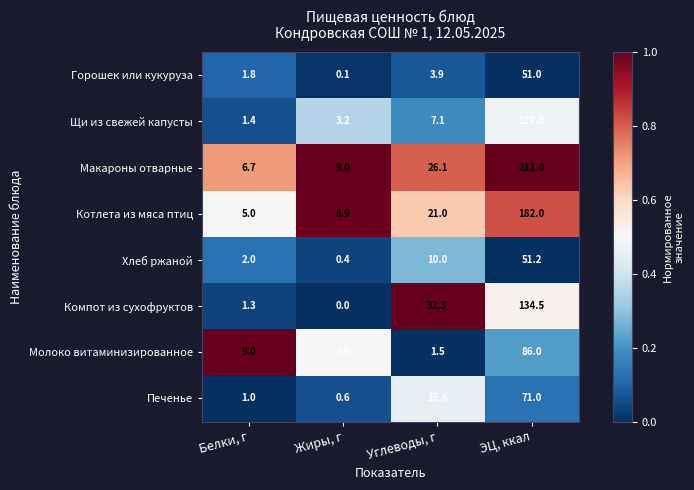

At ЭЦ, ккал, list the series in order from smallest to largest.

Горошек или кукуруза, Хлеб ржаной, Печенье, Молоко витаминизированное, Щи из свежей капусты, Компот из сухофруктов, Котлета из мяса птиц, Макароны отварные